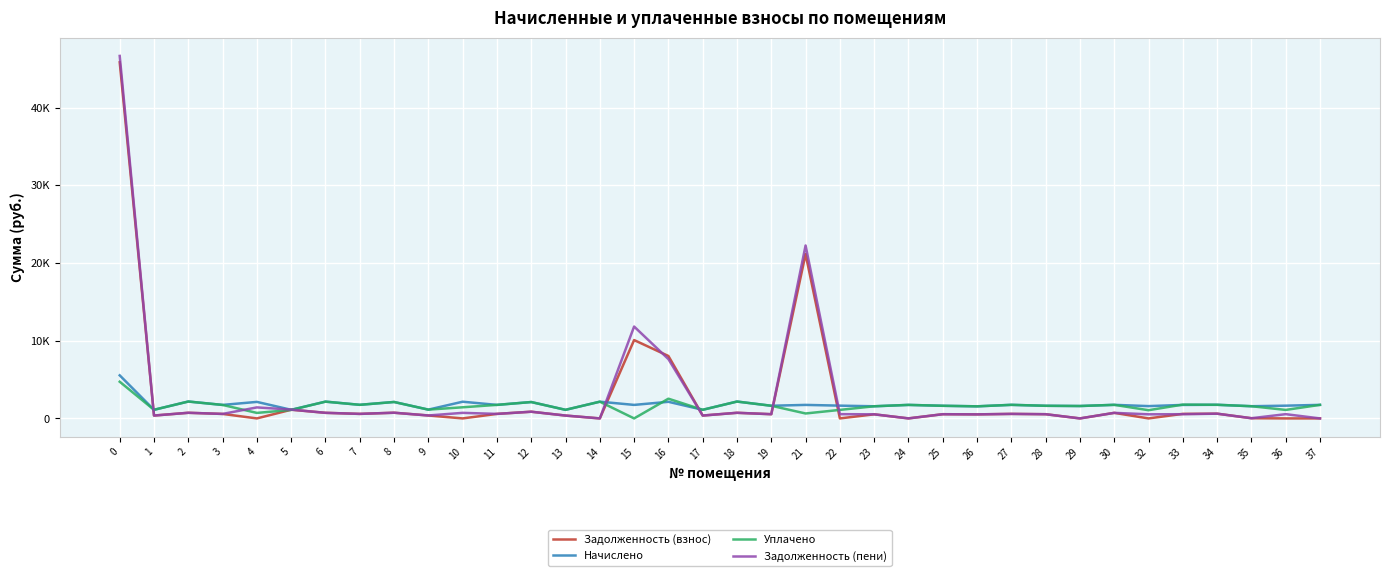

Does the chart display data point markers on the line(s)?

No